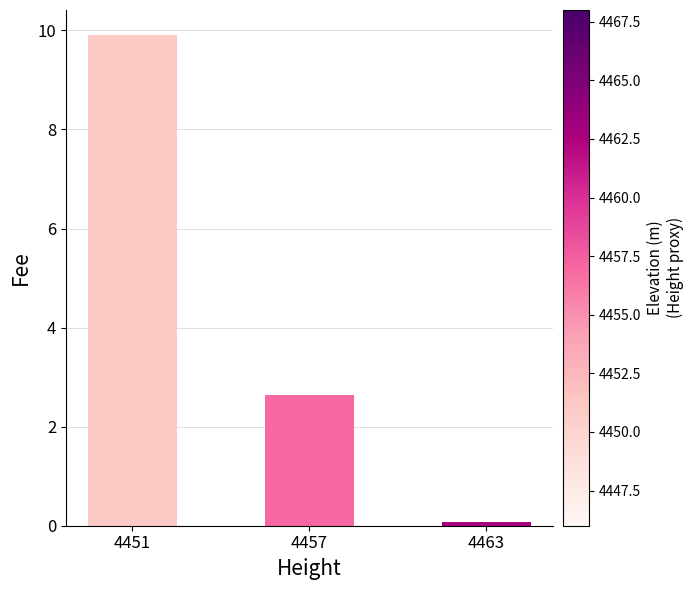

What is the difference between the maximum and minimum values?

9.8